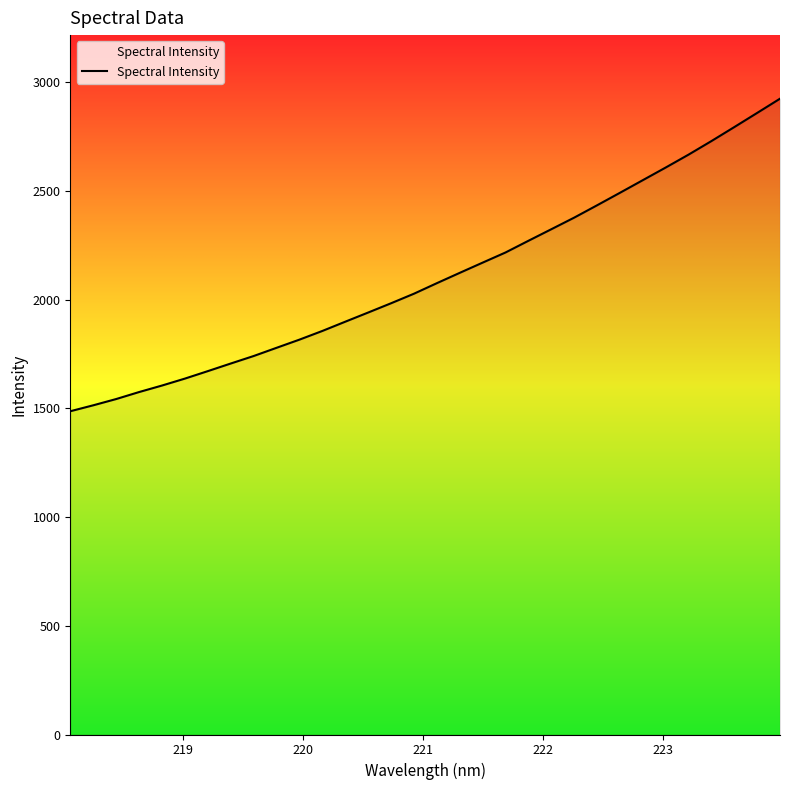

What is the difference between the maximum and second lowest values?

1409.8